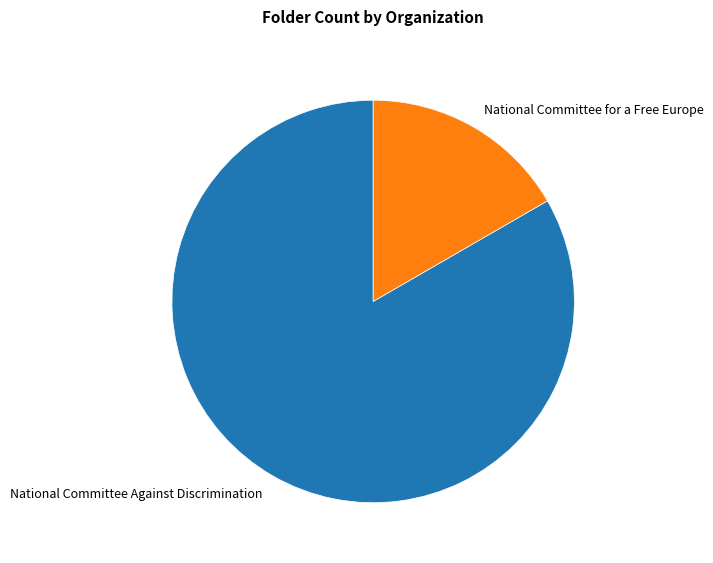

Approximately how many times larger is the value at National Committee for a Free Europe compared to National Committee Against Discrimination?

0.2